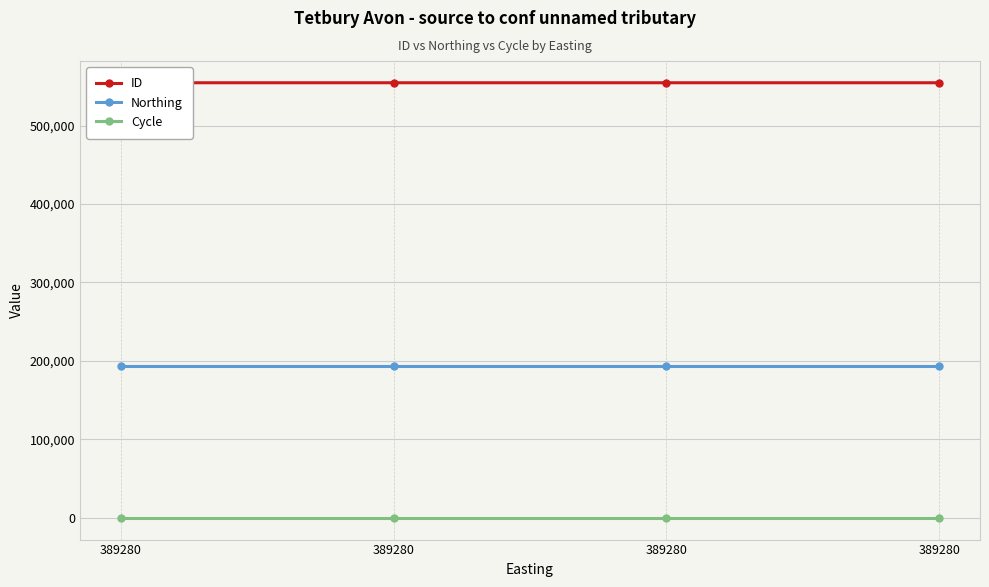

Reading right to left, transcribe all the data shown in this chart.

ID: 389280=554474	389280=554476	389280=554477	389280=554478
Northing: 389280=193221	389280=193221	389280=193221	389280=193221
Cycle: 389280=3	389280=3	389280=3	389280=3